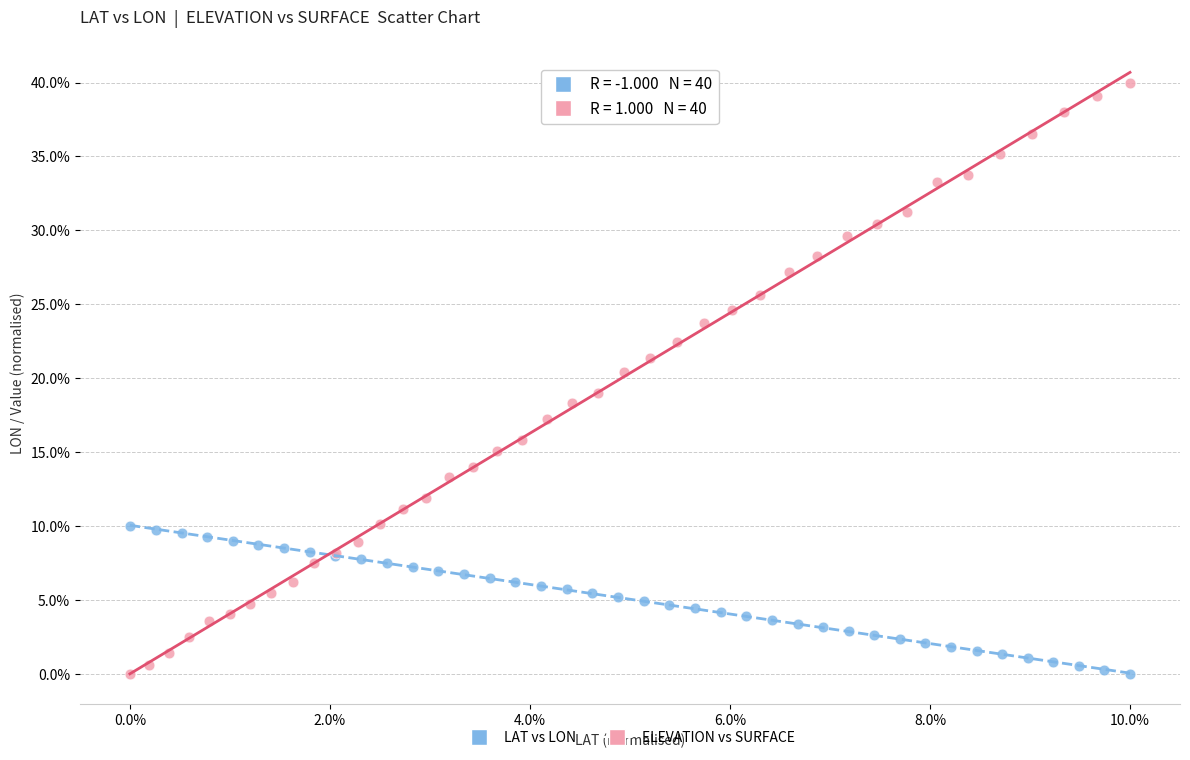

What are all the series names shown in the legend?

LAT vs LON, ELEVATION vs SURFACE